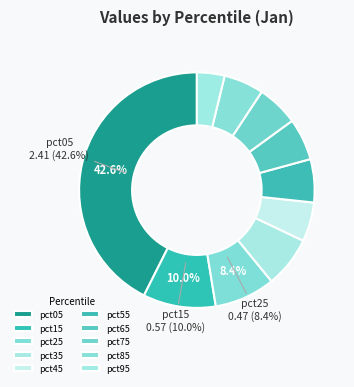

To the nearest percent, what is the difference between the largest and smallest slice percentages?

39%